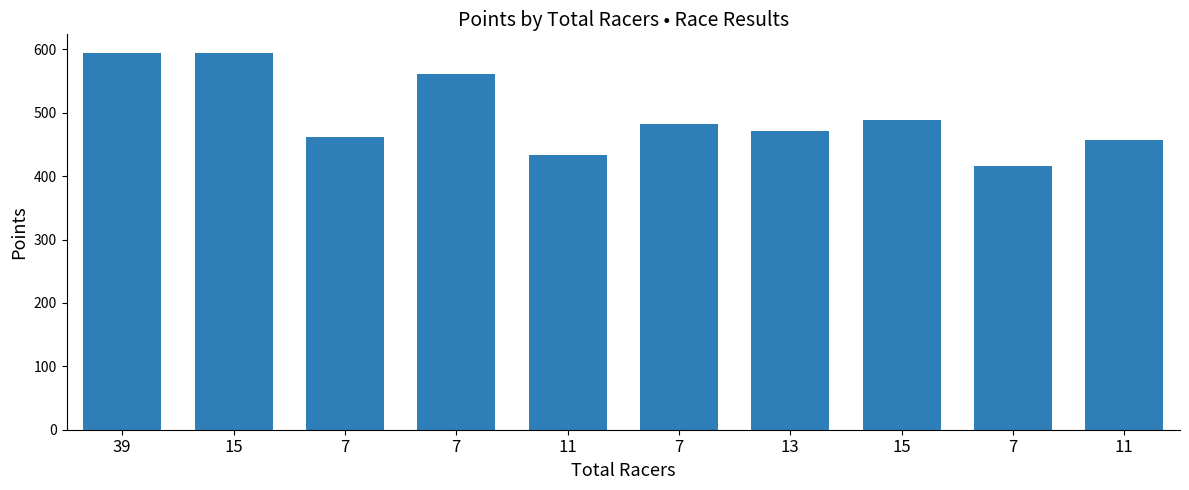

How many bars are there in total?

10